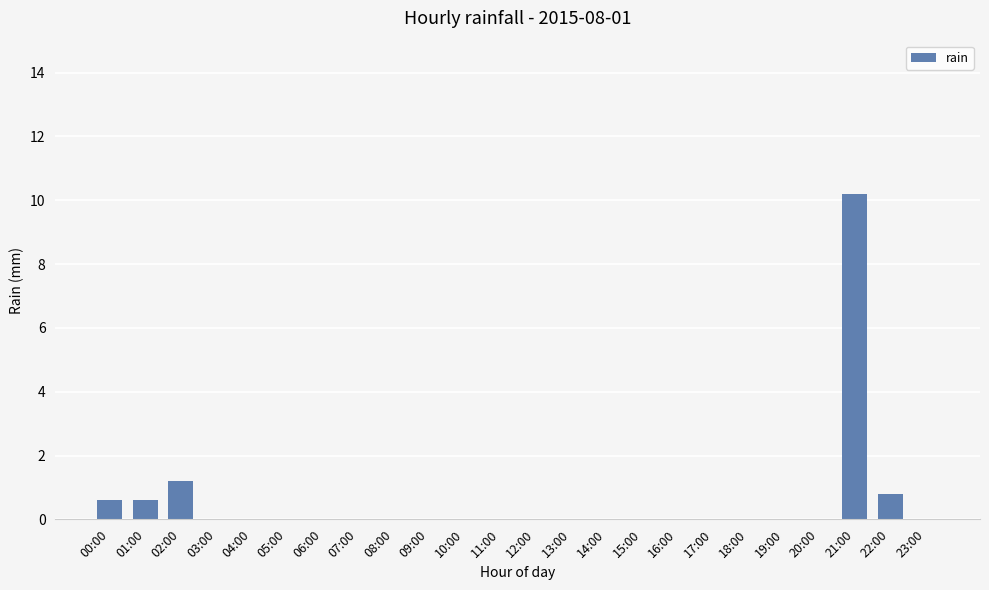

What is the maximum value shown in the chart?

10.2